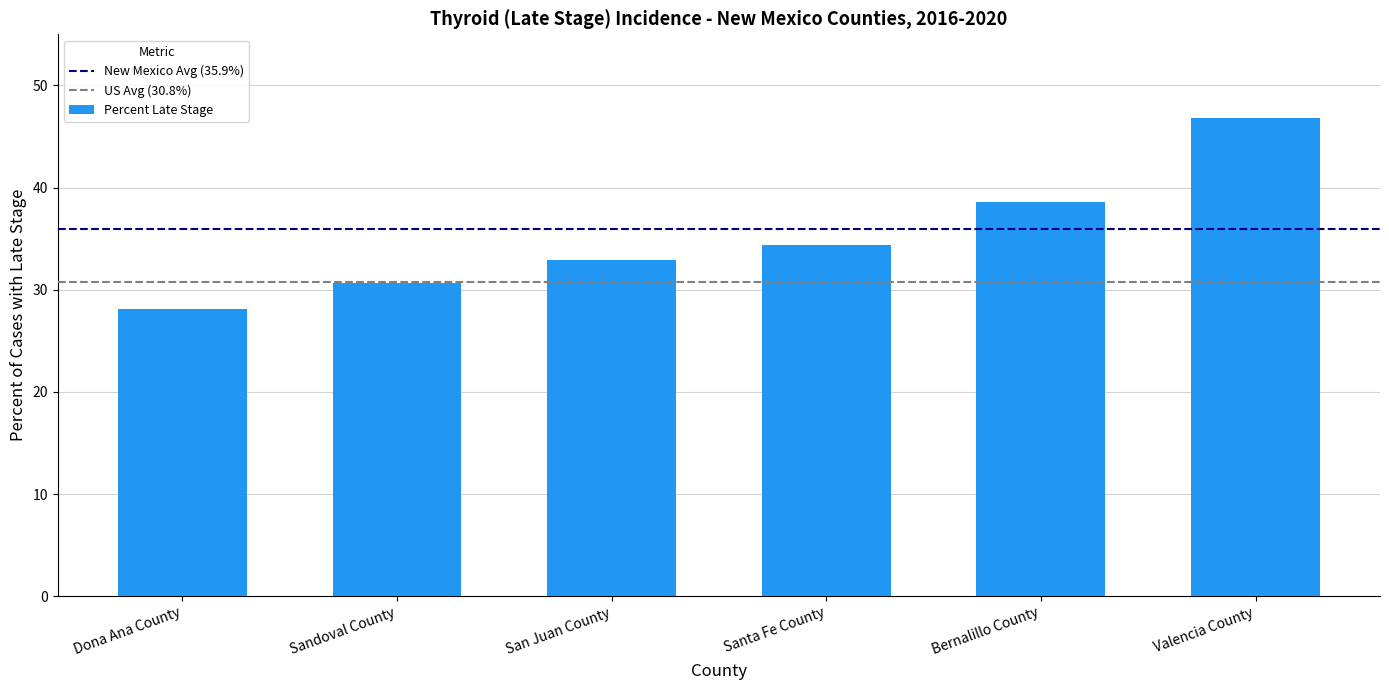

List the labels in order of value, smallest first.

Dona Ana County, Sandoval County, San Juan County, Santa Fe County, Bernalillo County, Valencia County